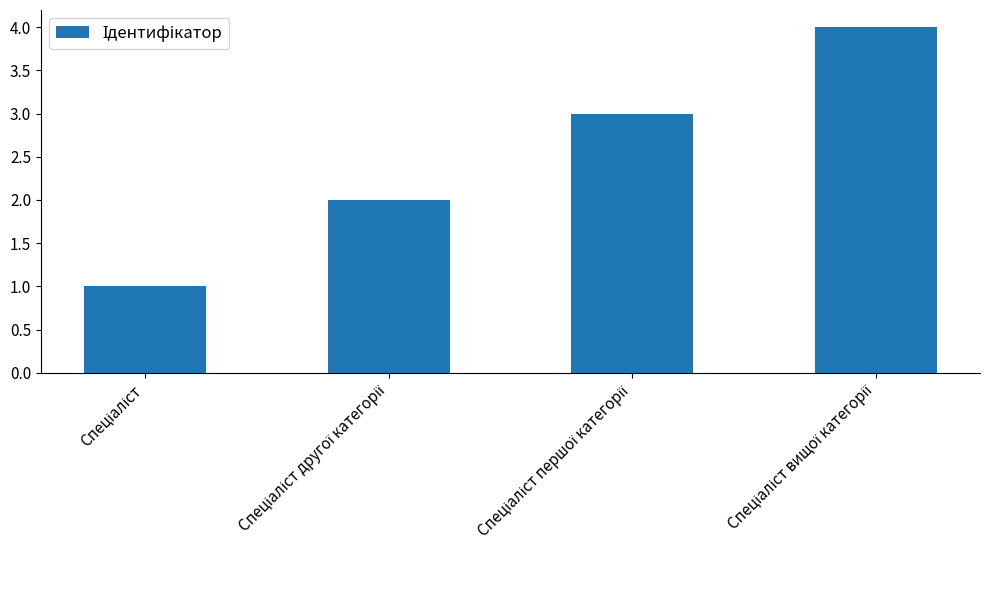

How many values are below 3?

2